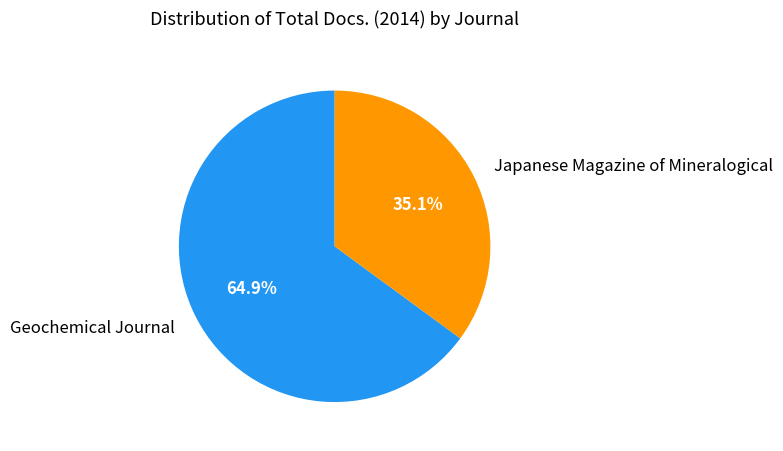

To the nearest percent, what is the combined percentage of Geochemical Journal and Japanese Magazine of Mineralogical?

100%